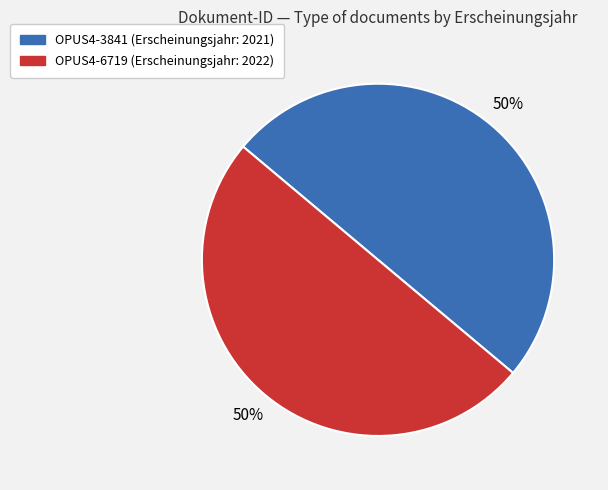

How many slices are in this pie chart?

2